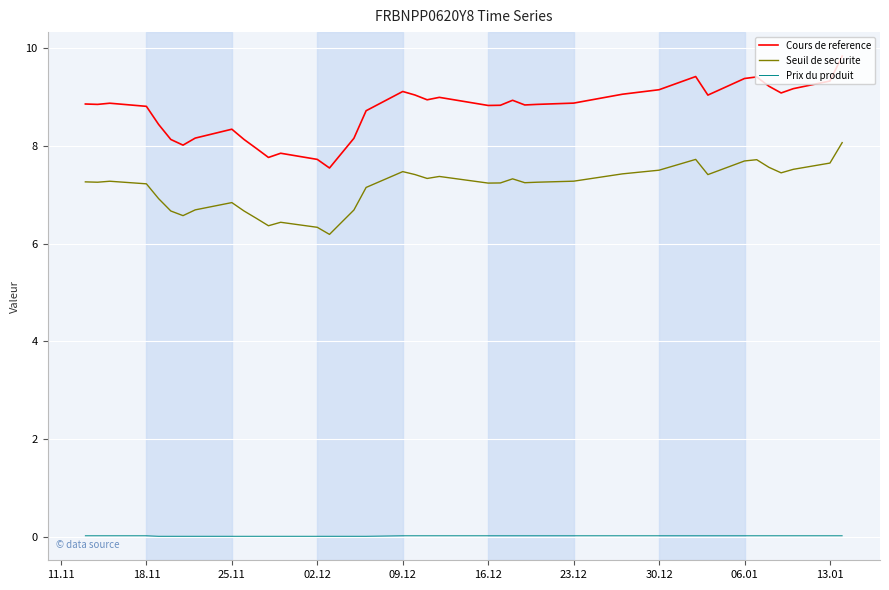

True or false: Seuil de securite and Prix du produit cross at least once.

False